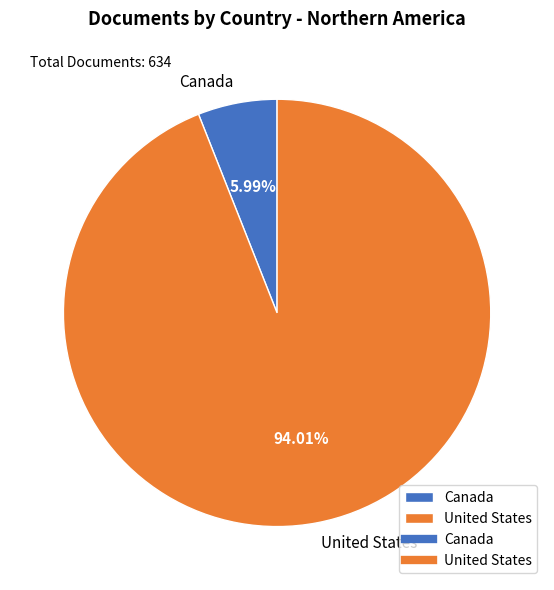

Does Canada account for over 50% of the chart?

No